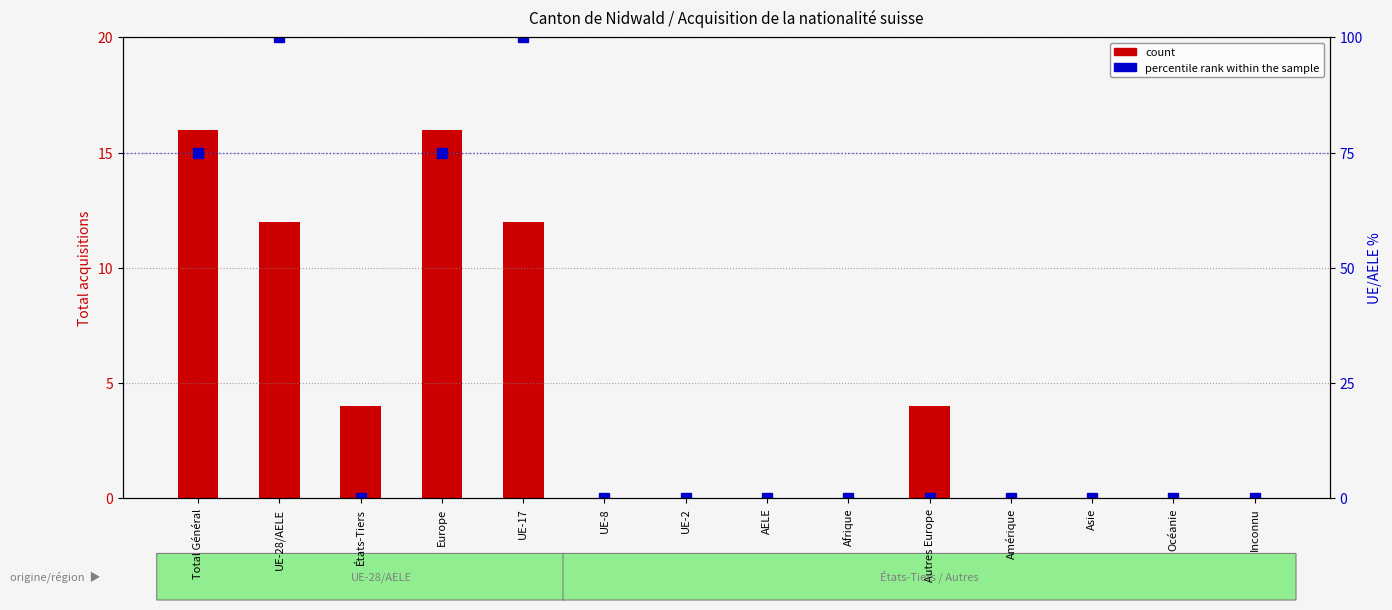

What position from the left is AELE?

8